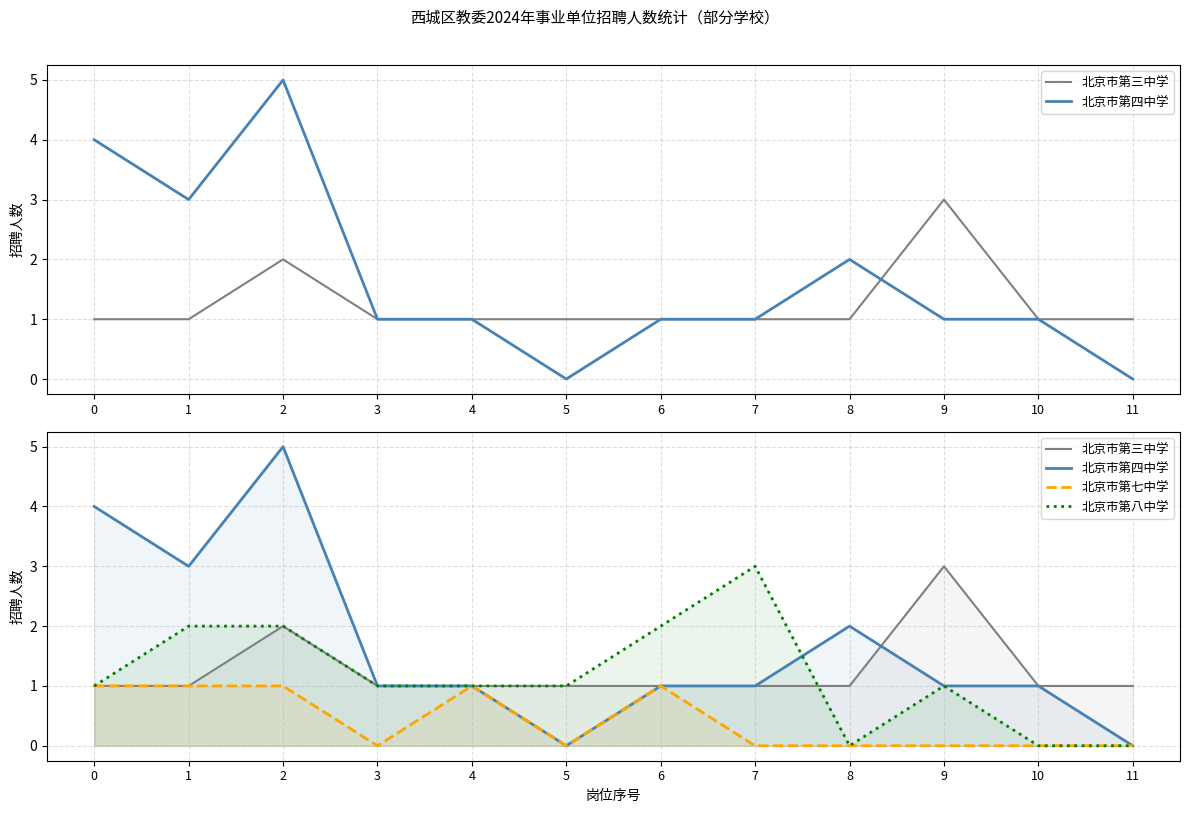

List the labels in order of 北京市第四中学 value, largest first.

2, 0, 1, 8, 3, 4, 6, 7, 9, 10, 5, 11